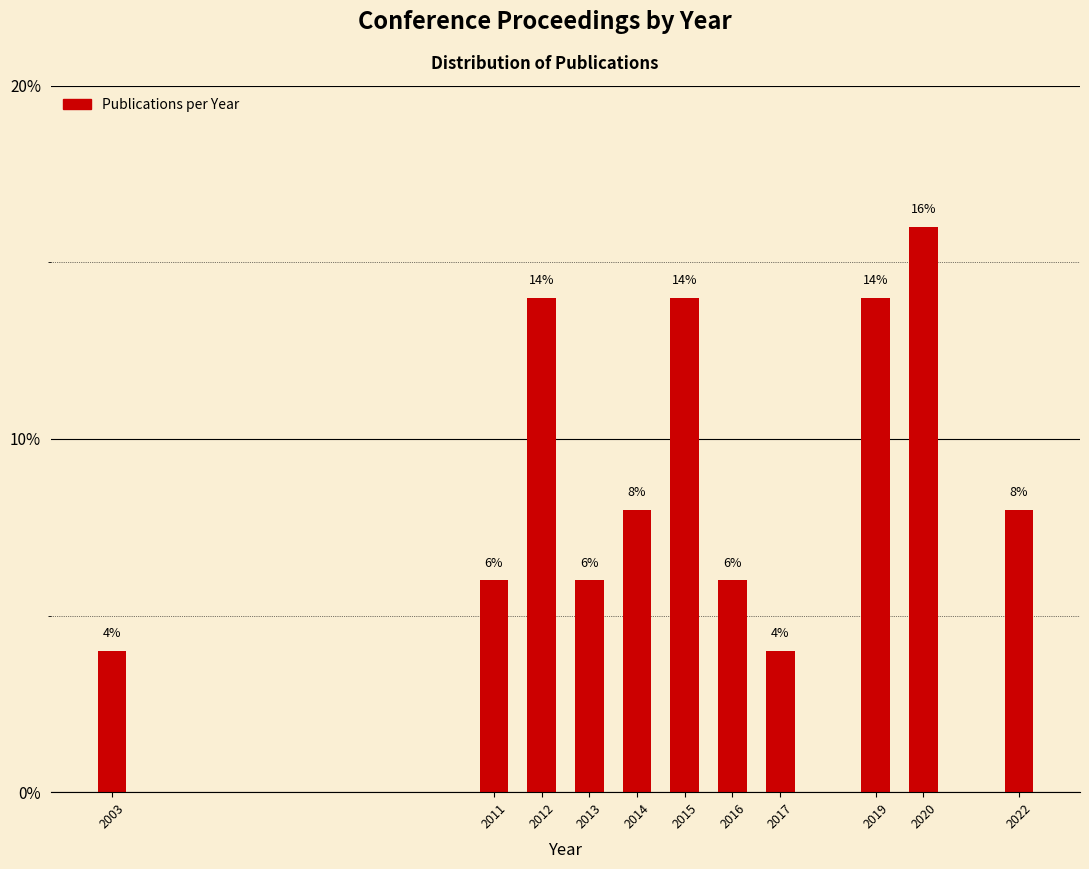

Reading left to right, extract all data points from this chart.

2003=4.0	2011=6.0	2012=14.0	2013=6.0	2014=8.0	2015=14.0	2016=6.0	2017=4.0	2019=14.0	2020=16.0	2022=8.0